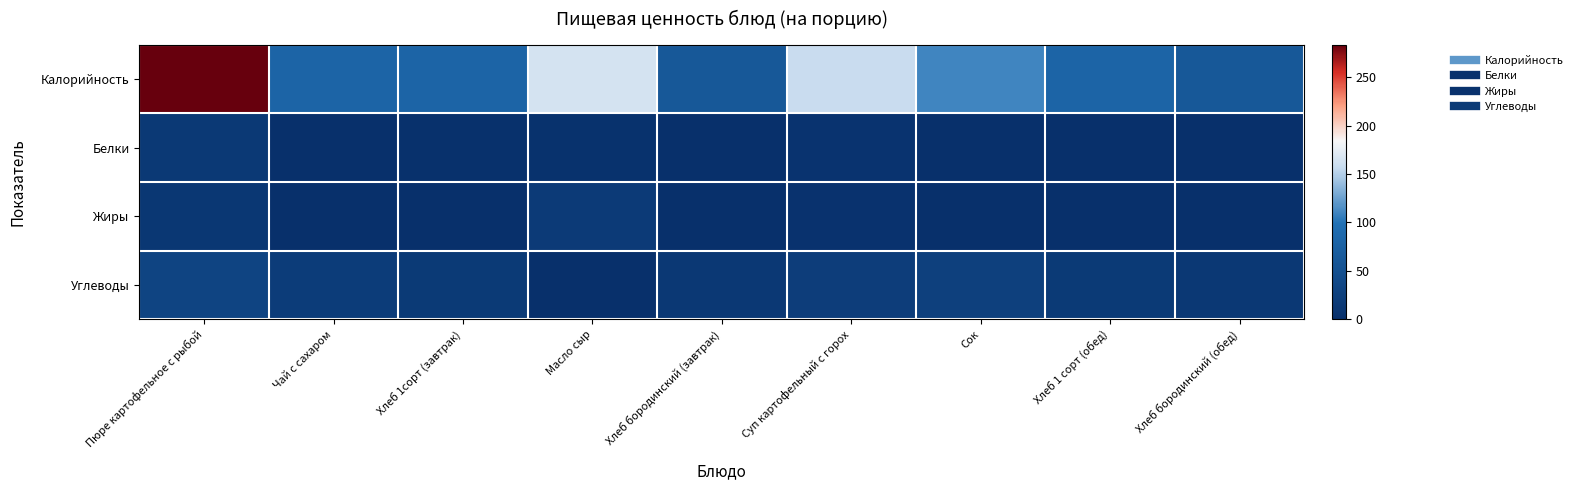

Rank the series by their maximum value, from highest to lowest.

Калорийность, Углеводы, Жиры, Белки